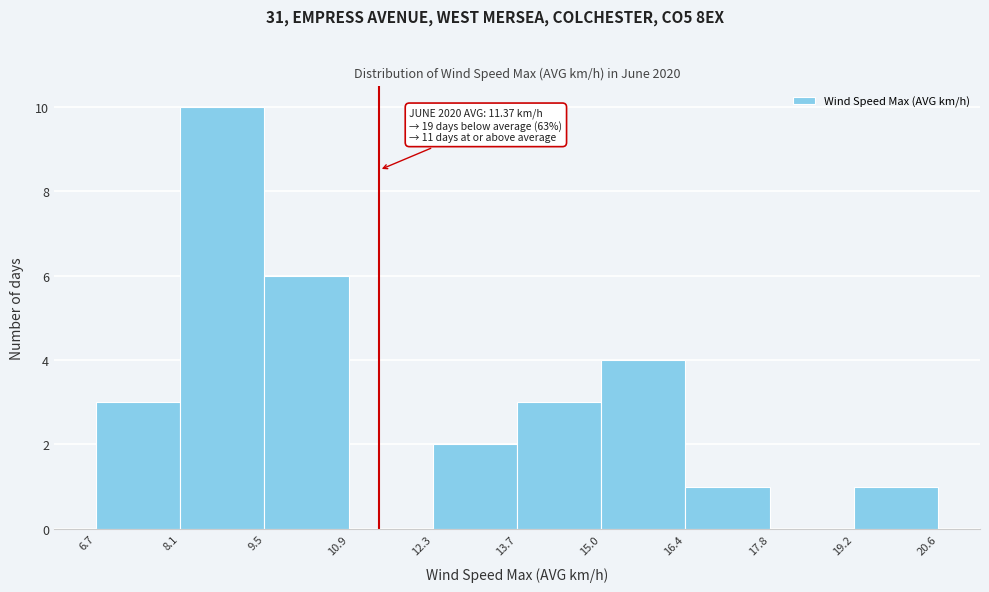

Which range on the x-axis has the tallest bar?

8.1 to 9.5